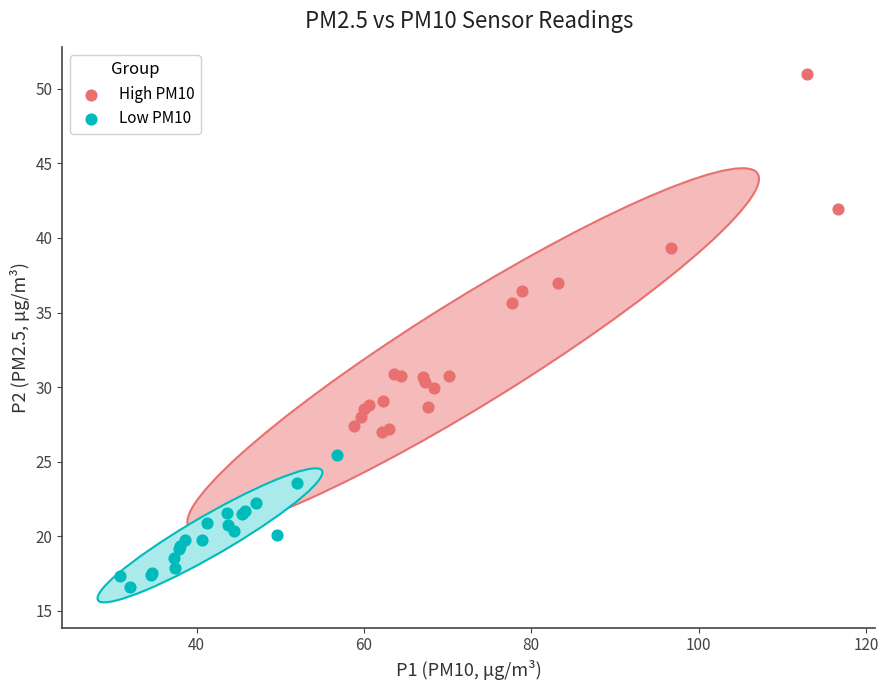

Which series contains the highest Y value?

High PM10